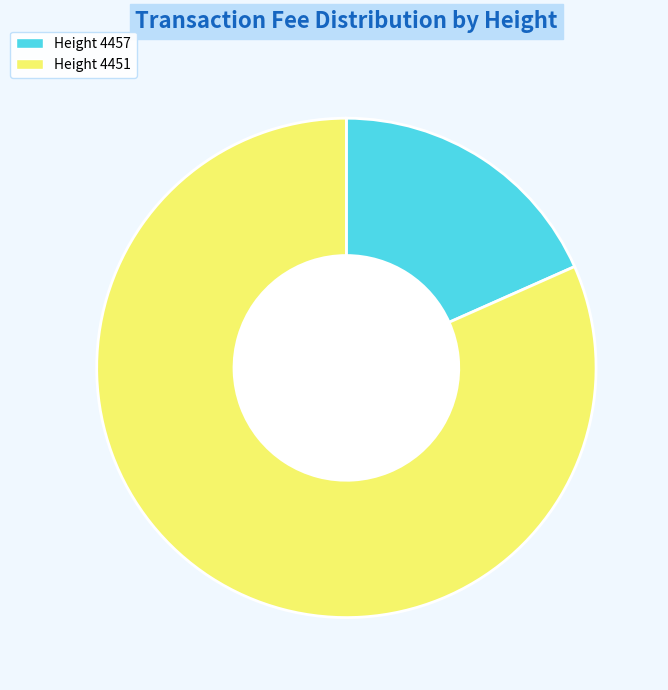

Between Height 4451 and Height 4457, which is larger?

Height 4451